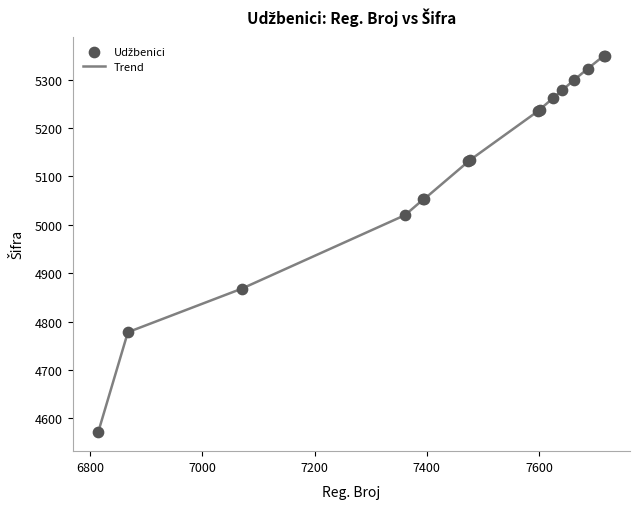

What is the difference between the maximum and minimum values?

779